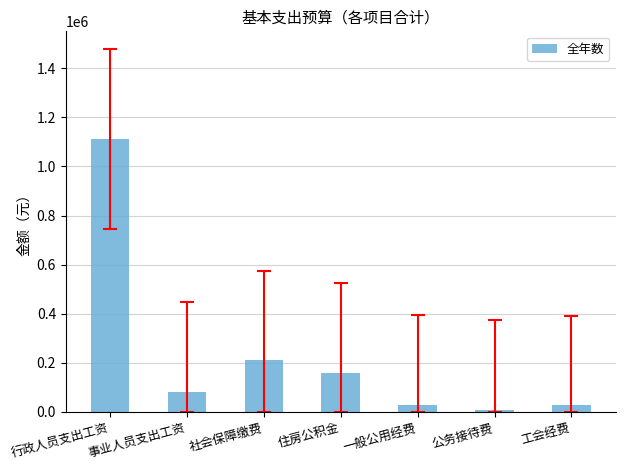

At which category does the chart reach its peak across all series?

行政人员支出工资